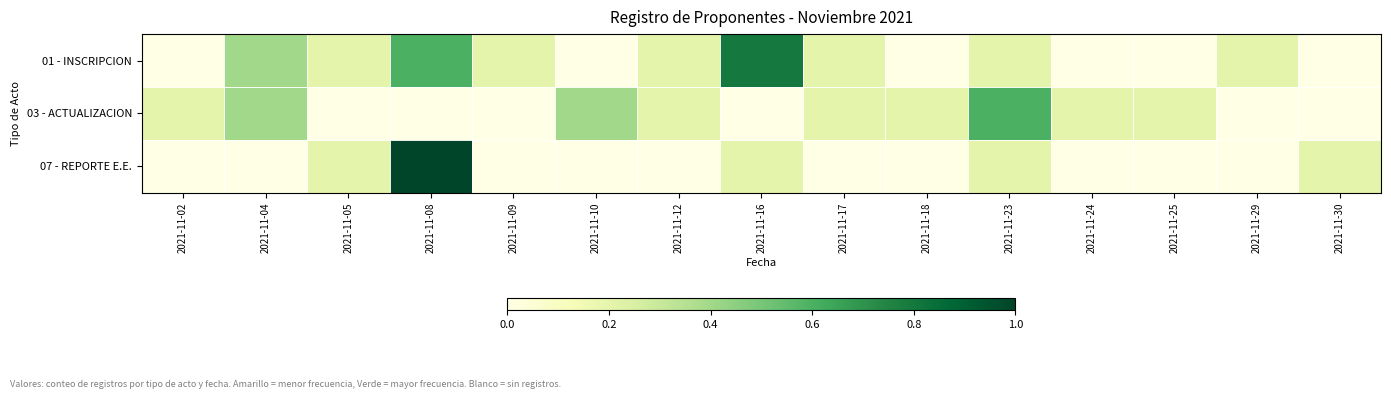

Reading left to right, extract all data points from this chart.

01 - INSCRIPCION: 2021-11-02=0.0	2021-11-04=0.4	2021-11-05=0.2	2021-11-08=0.6	2021-11-09=0.2	2021-11-10=0.0	2021-11-12=0.2	2021-11-16=0.8	2021-11-17=0.2	2021-11-18=0.0	2021-11-23=0.2	2021-11-24=0.0	2021-11-25=0.0	2021-11-29=0.2	2021-11-30=0.0
03 - ACTUALIZACION: 2021-11-02=0.2	2021-11-04=0.4	2021-11-05=0.0	2021-11-08=0.0	2021-11-09=0.0	2021-11-10=0.4	2021-11-12=0.2	2021-11-16=0.0	2021-11-17=0.2	2021-11-18=0.2	2021-11-23=0.6	2021-11-24=0.2	2021-11-25=0.2	2021-11-29=0.0	2021-11-30=0.0
07 - REPORTE E.E.: 2021-11-02=0.0	2021-11-04=0.0	2021-11-05=0.2	2021-11-08=1.0	2021-11-09=0.0	2021-11-10=0.0	2021-11-12=0.0	2021-11-16=0.2	2021-11-17=0.0	2021-11-18=0.0	2021-11-23=0.2	2021-11-24=0.0	2021-11-25=0.0	2021-11-29=0.0	2021-11-30=0.2